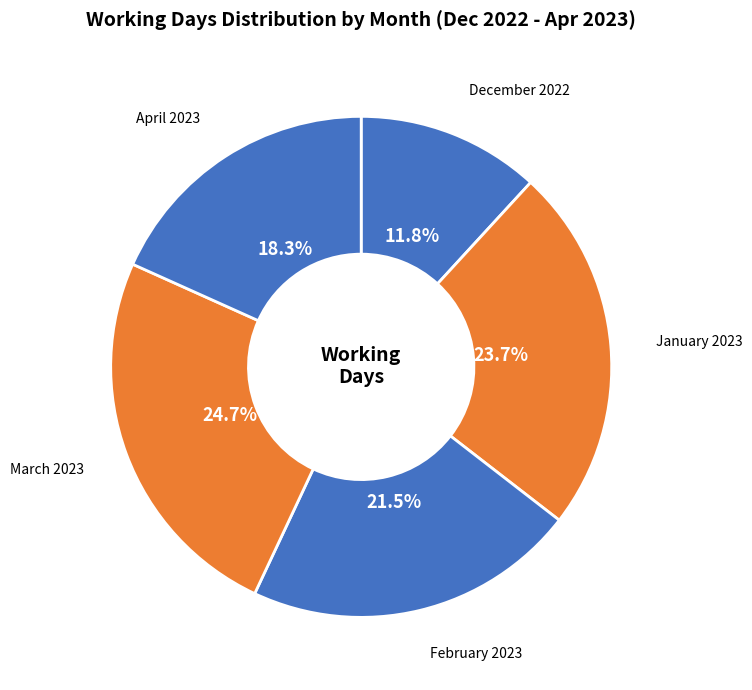

Which has a higher value, January 2023 or April 2023?

January 2023